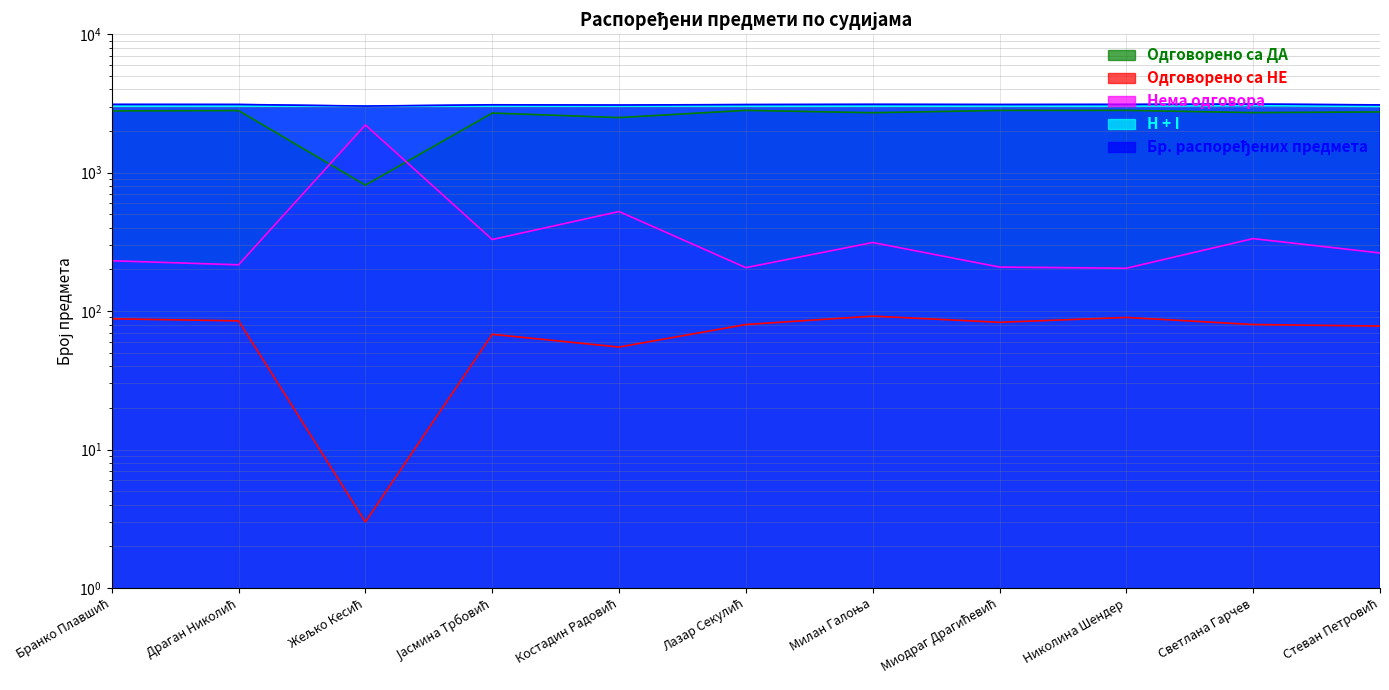

What is the sum of all Одговорено са НЕ values?

802